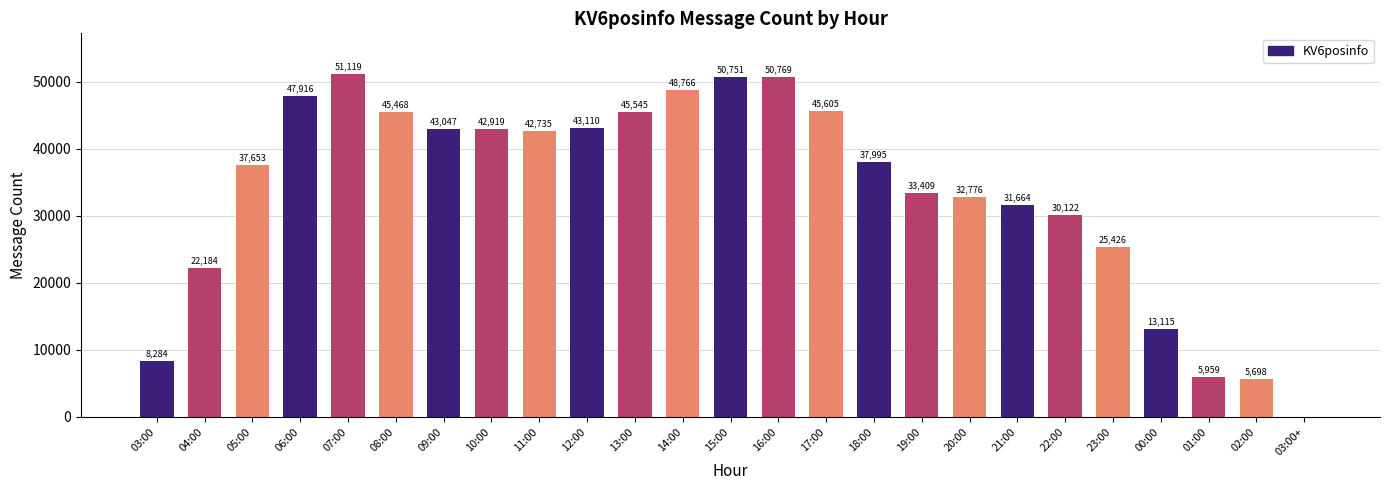

Are the bars horizontal?

No